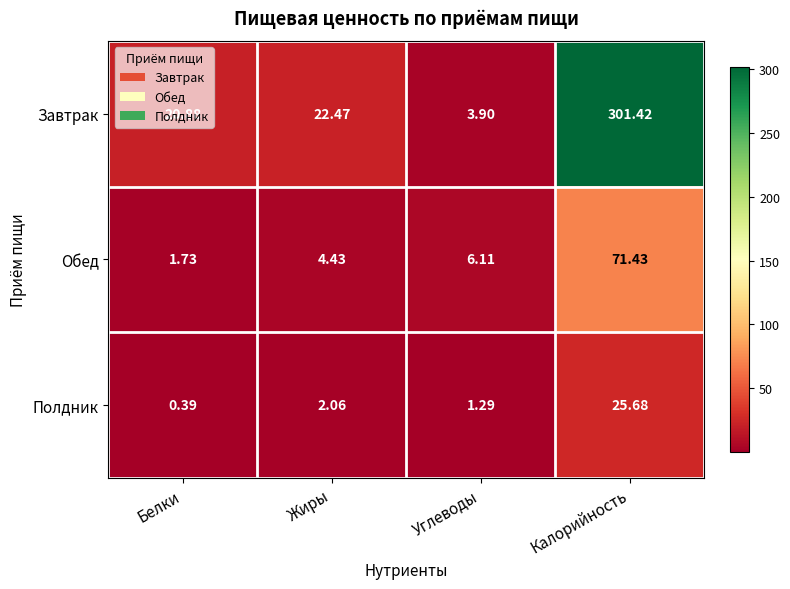

Between Белки and Калорийность, which series saw the biggest shift?

Завтрак